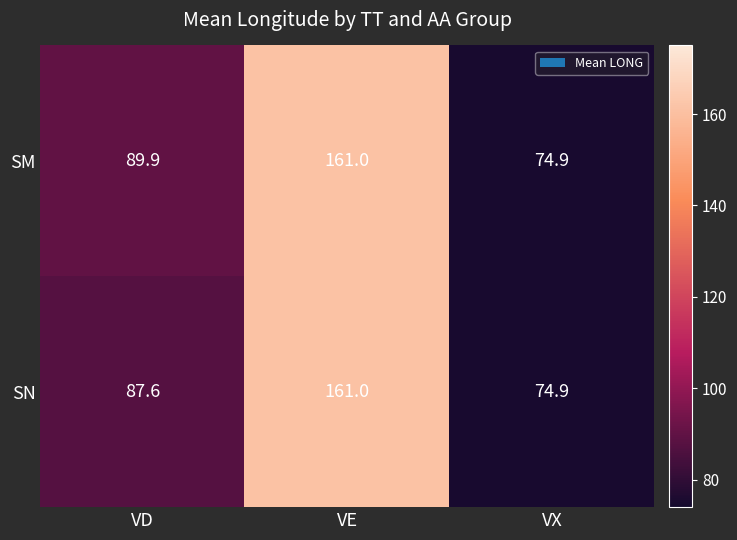

How many values in the SM series are below 89?

1